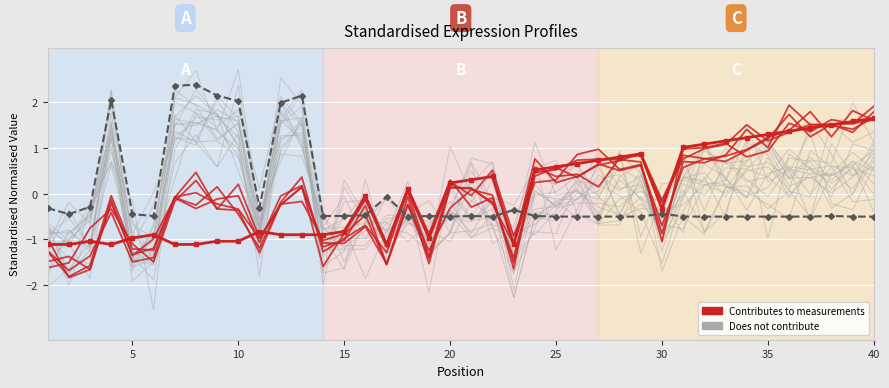

What is the approximate value of Weeks on Chart (standardised) at 20?

-0.5